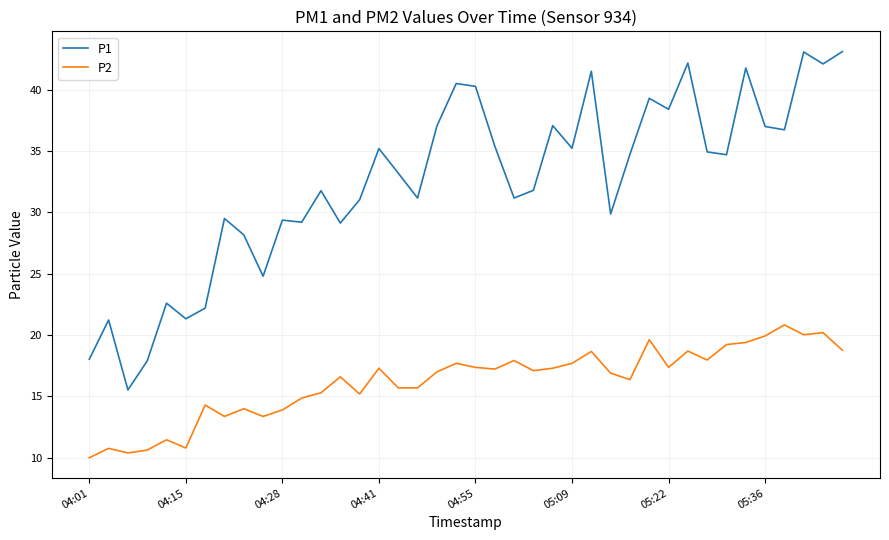

Does the chart have visible grid lines?

Yes